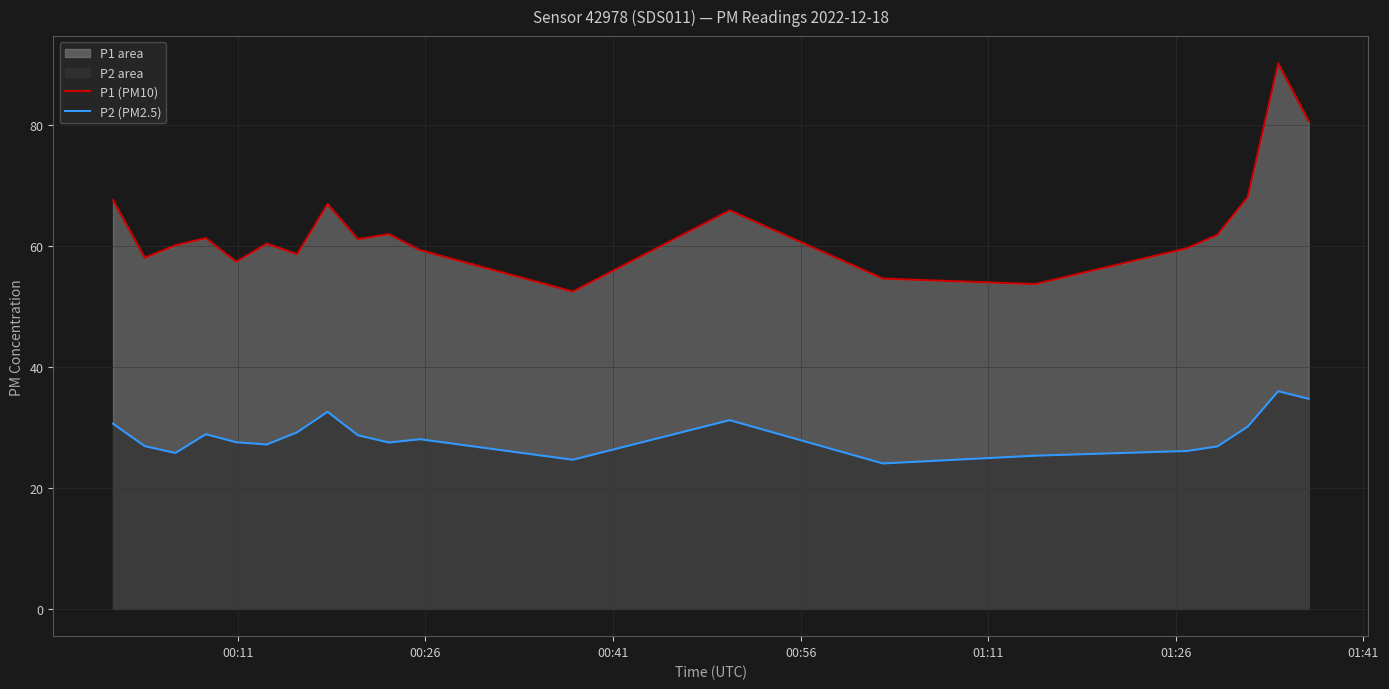

Which series has the largest range (max minus min)?

P1 (PM10)